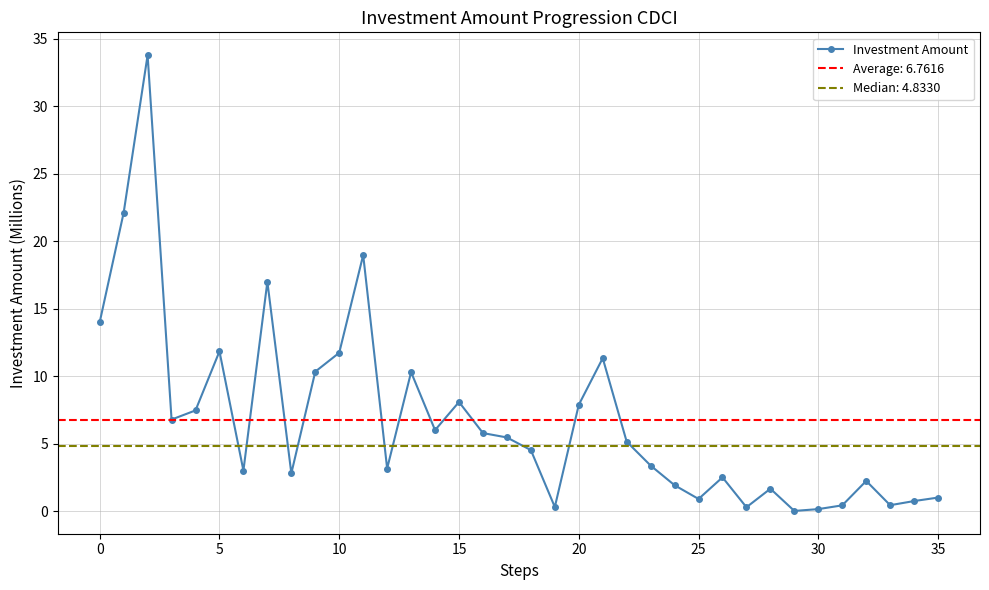

What is the sum of all values?

243.4